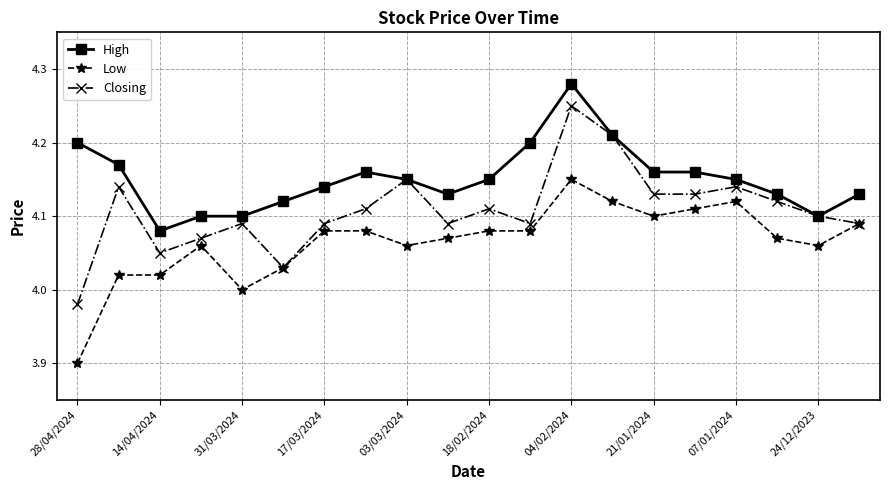

True or false: Low and High intersect in this chart.

False